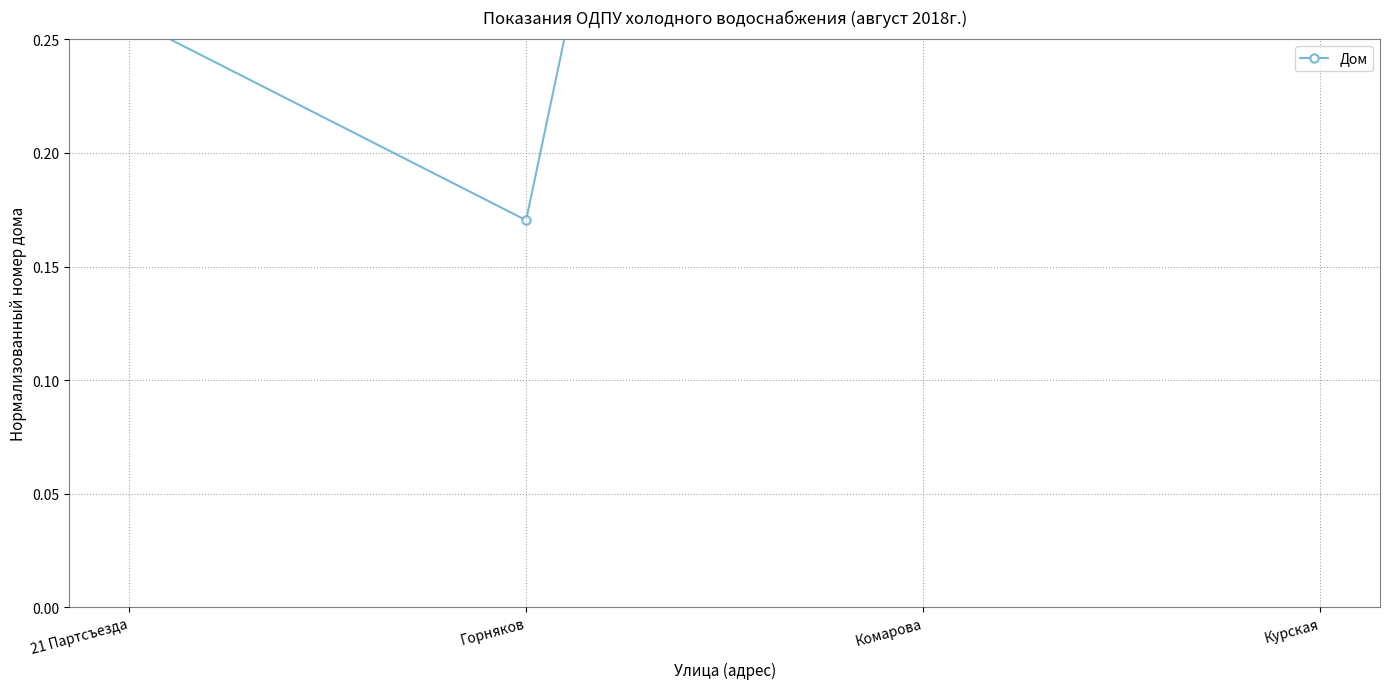

What is the sum of all values?

2.2